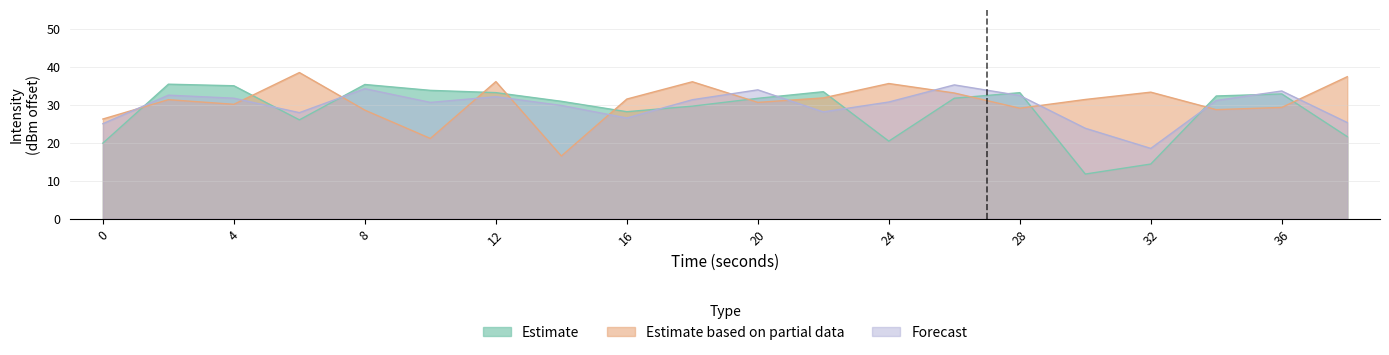

What is the sum of all Forecast values?

594.2